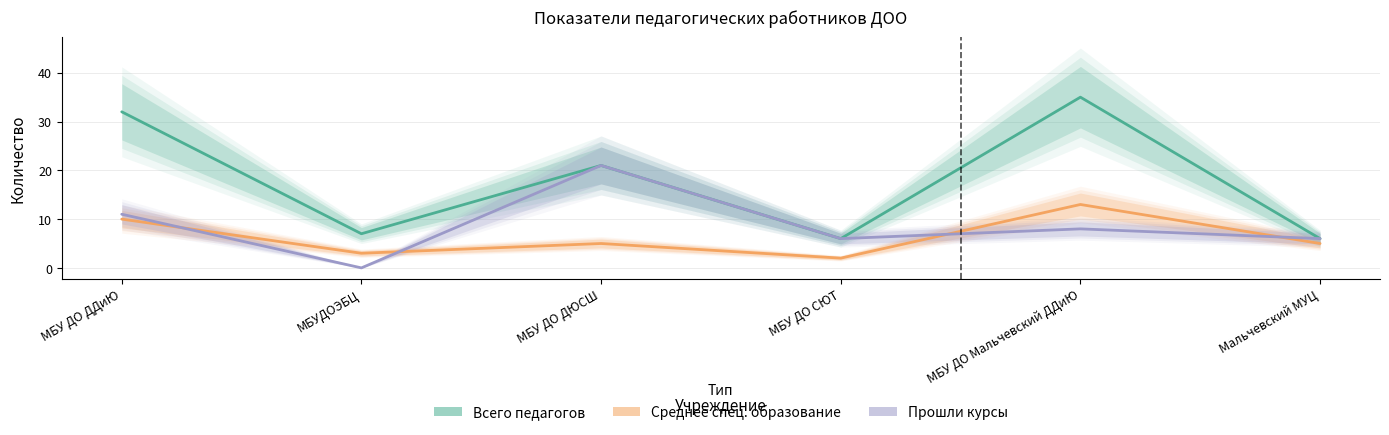

What position from the left is МБУДОЭБЦ?

2